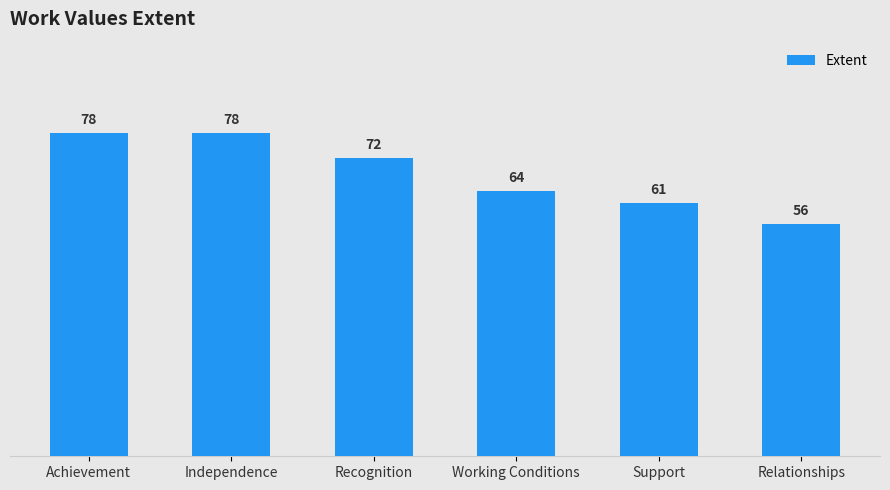

Where does the data first go above 72?

Achievement